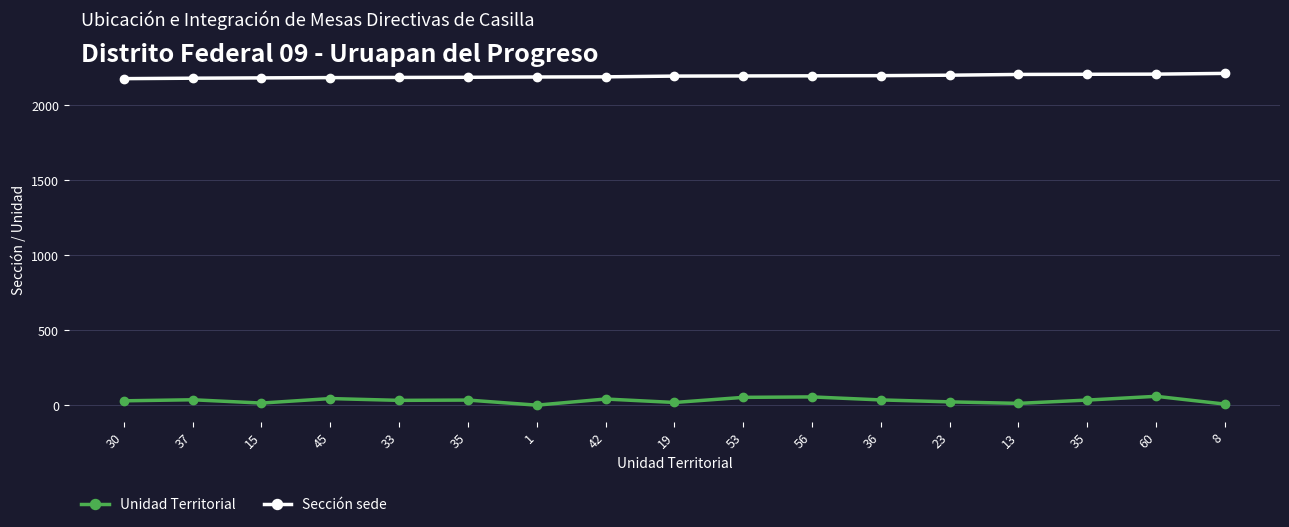

Rank the series by their maximum value, from highest to lowest.

Sección sede, Unidad Territorial